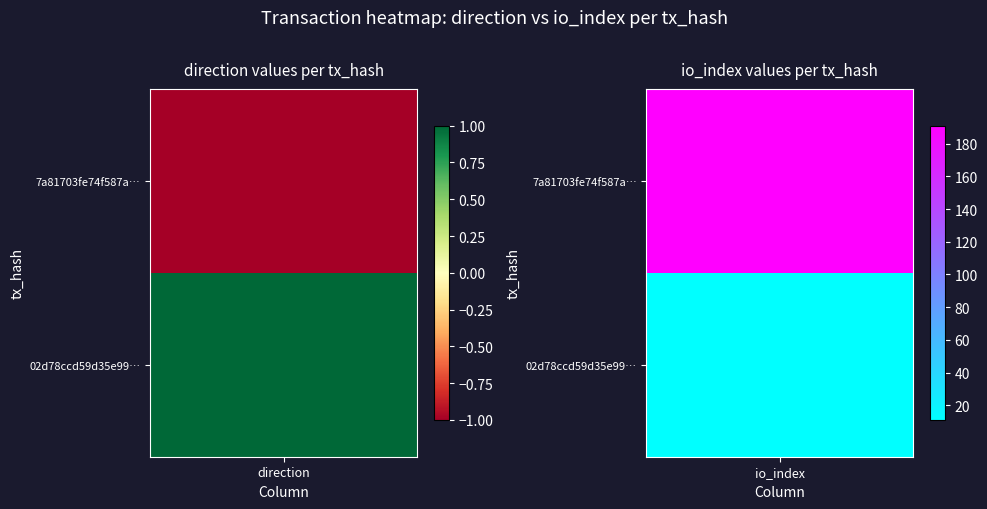

What is the difference between the highest and lowest values at 1?

180